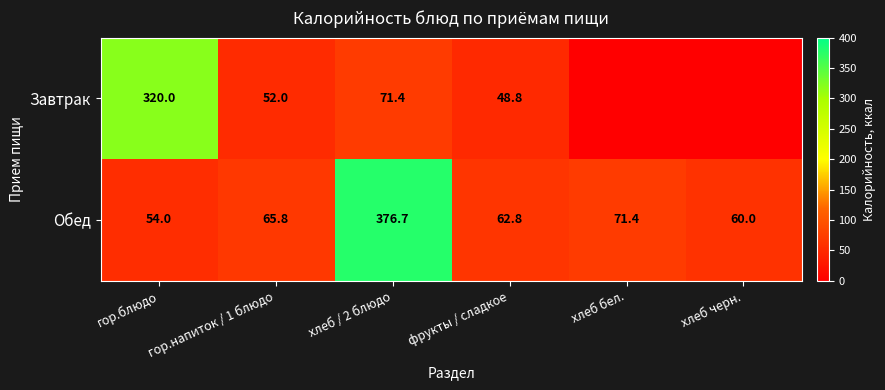

True or false: Завтрак has a value of 82.6 at фрукты / сладкое.

False